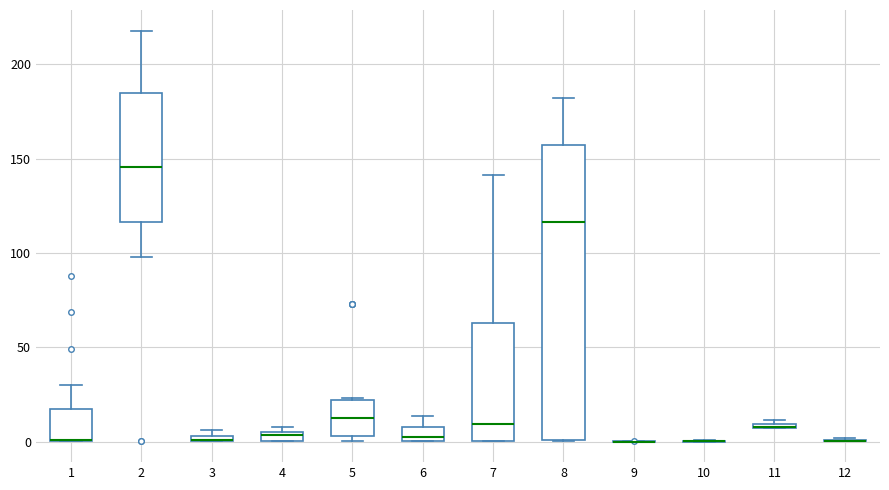

Where is the upper edge of the box at x = 11 on the y-axis? The values are not printed on the chart, so give them approximately, as read against the axis.

10